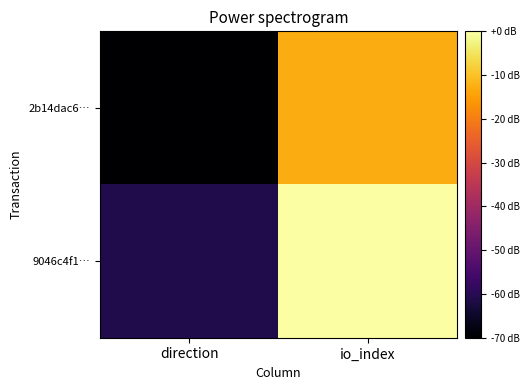

List the series in order of their overall mean, highest first.

9046c4f1…, 2b14dac6…